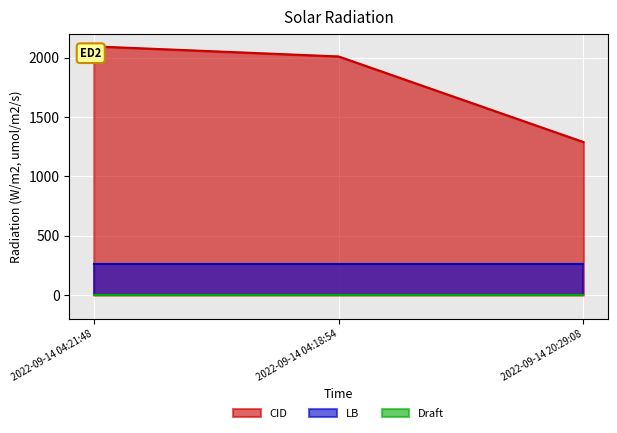

What is the value of the Draft point at the 1st from the left?

1